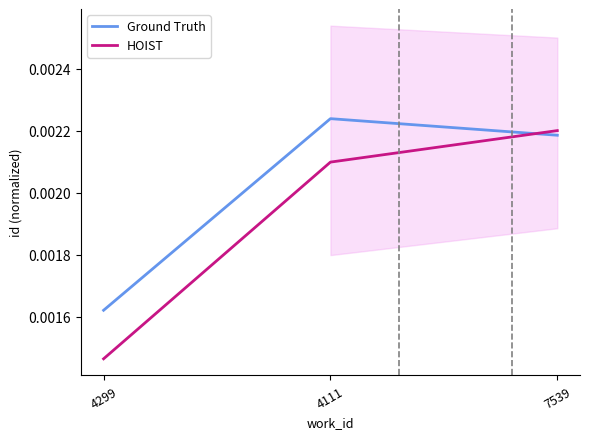

What position from the right is 4111?

2